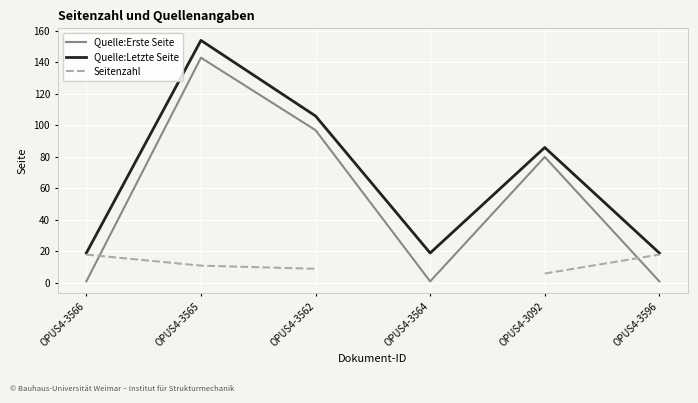

Which category has the highest value across all series?

OPUS4-3565